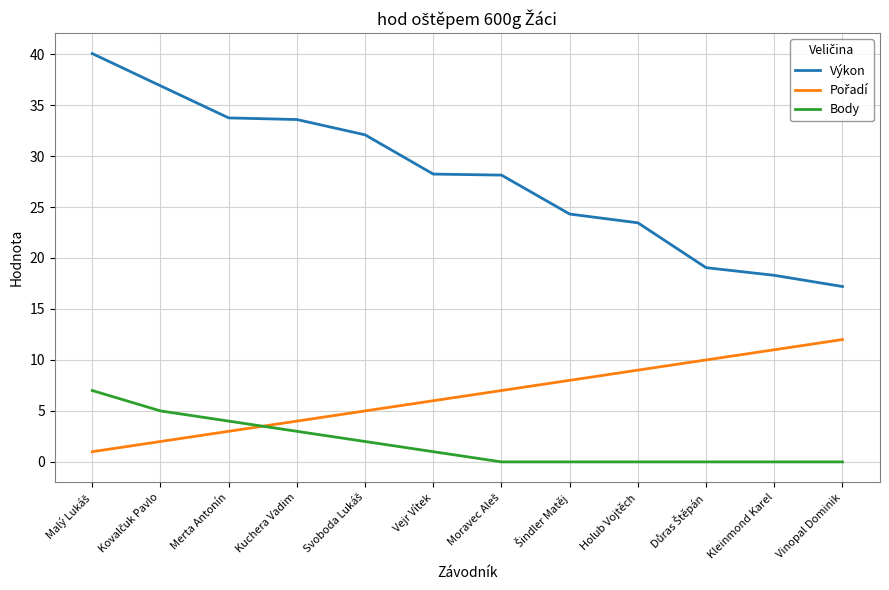

What is the spread (max minus min) of values at Kleinmond Karel?

18.3